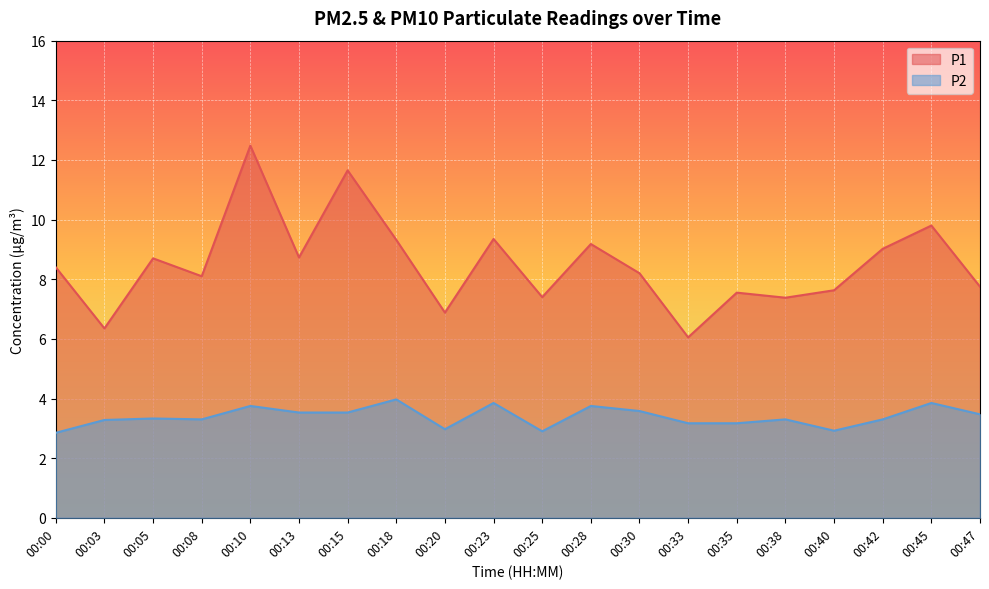

Is the value of P1 at 00:23 greater than the value of P2 at 00:18?

Yes